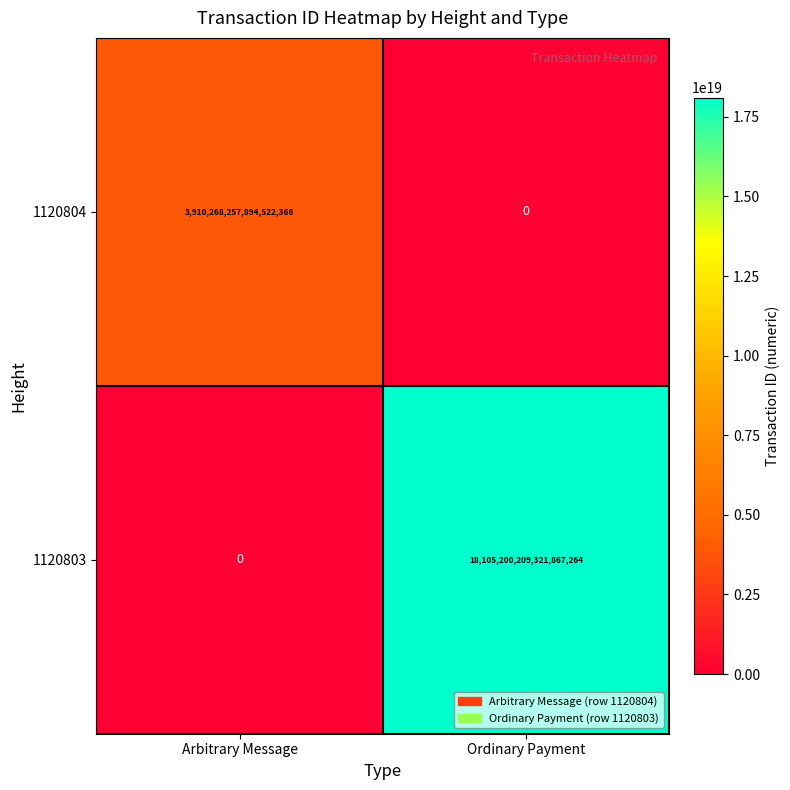

Rank the series by their average value, from lowest to highest.

1120804, 1120803